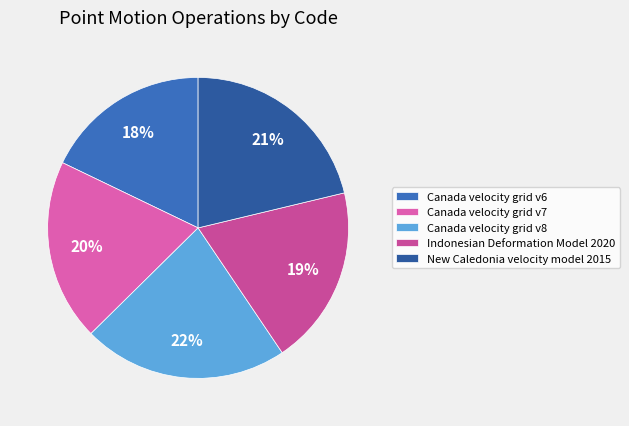

What percentage do Canada velocity grid v6 and Indonesian Deformation Model 2020 together represent?

37.2%